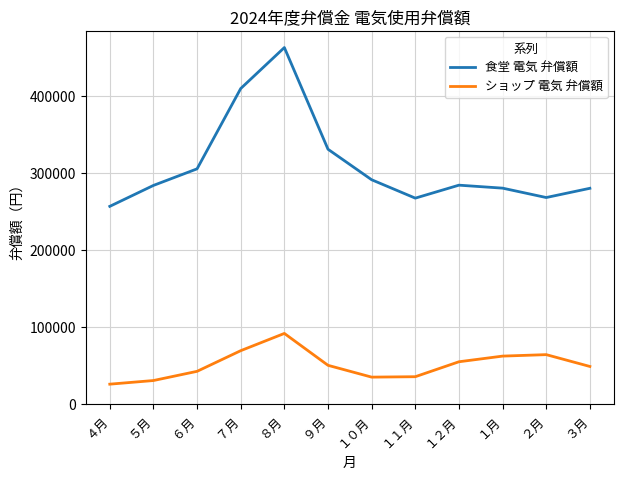

True or false: ショップ 電気 弁償額 and 食堂 電気 弁償額 cross at least once.

False